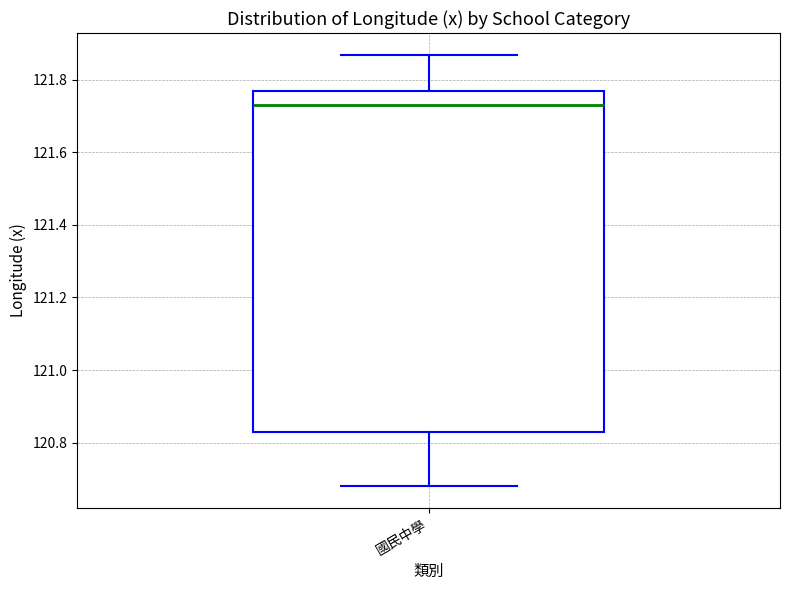

Transcribe this box plot: give where the median line is, the range the box spans, and where the two whiskers end, as read against the y-axis. The values are not printed on the chart, so give them approximately, as read against the axis.

median 121.74, box 120.82 to 121.76, whiskers 120.68 to 121.86